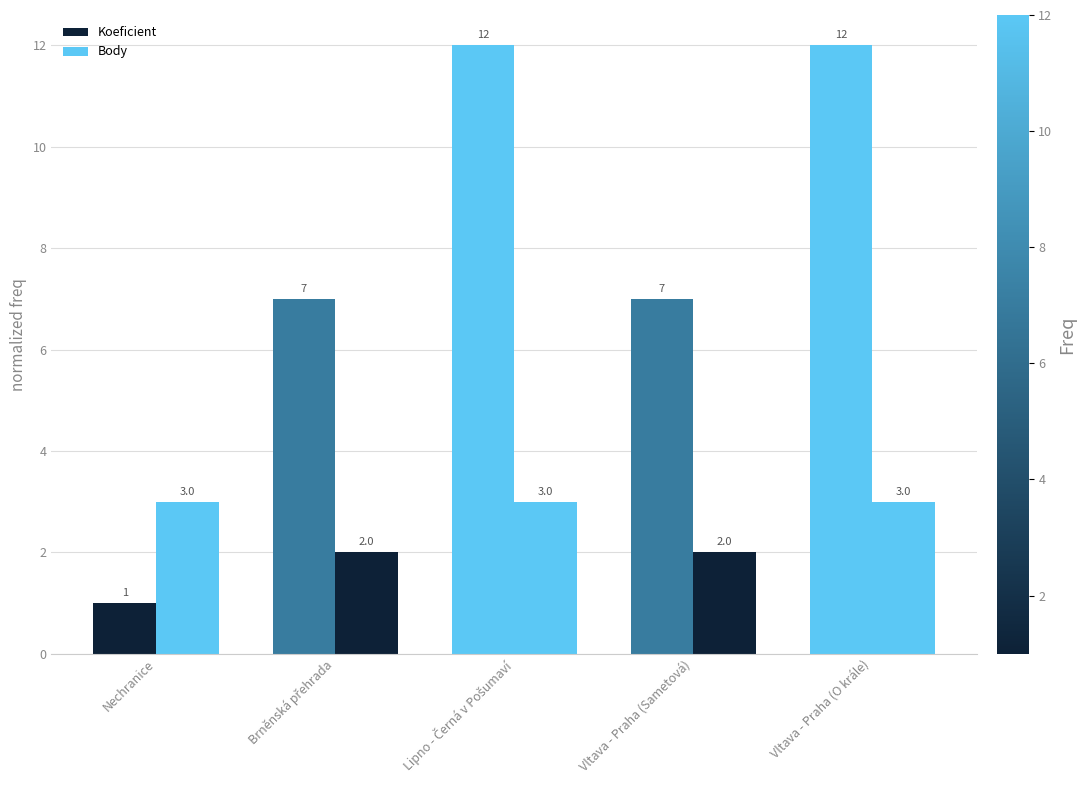

Count the Body values in the range 2 to 3.

5